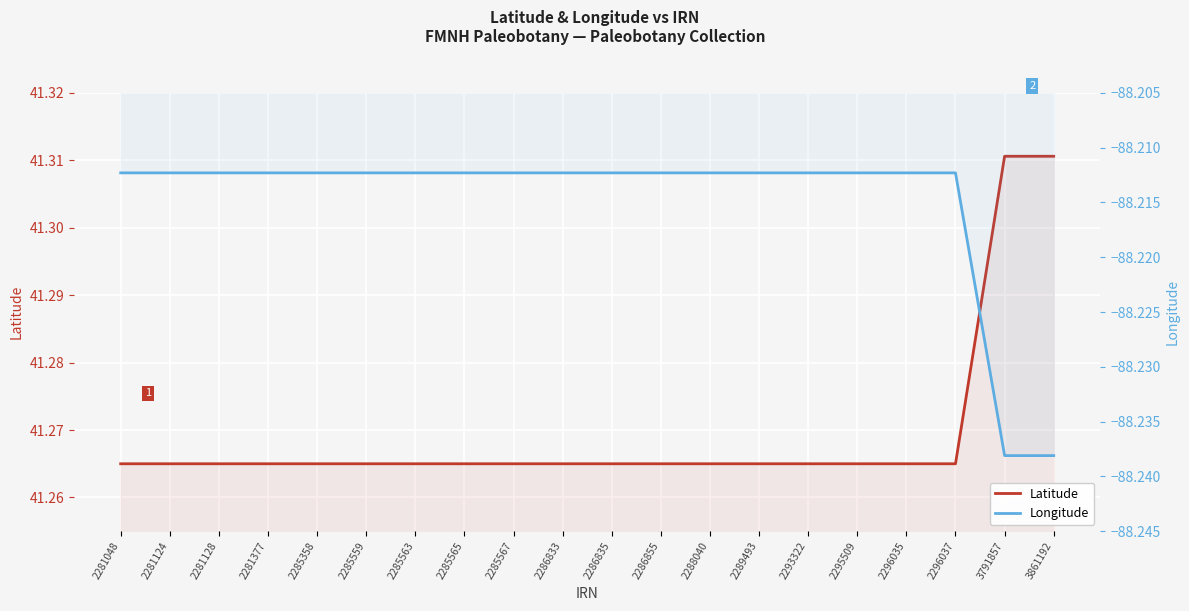

What is the minimum value for Longitude?

-88.2